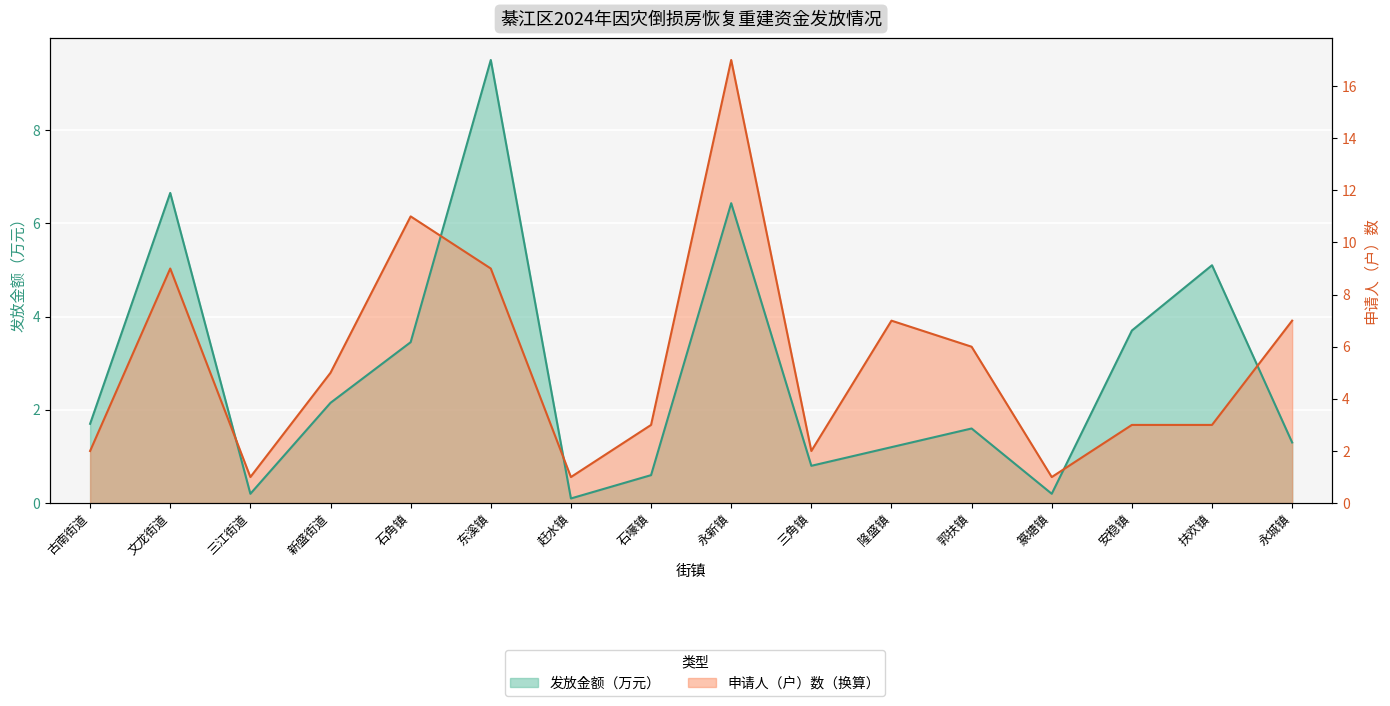

How many intersections are there between 发放金额（万元） and 申请人（户）数?

5